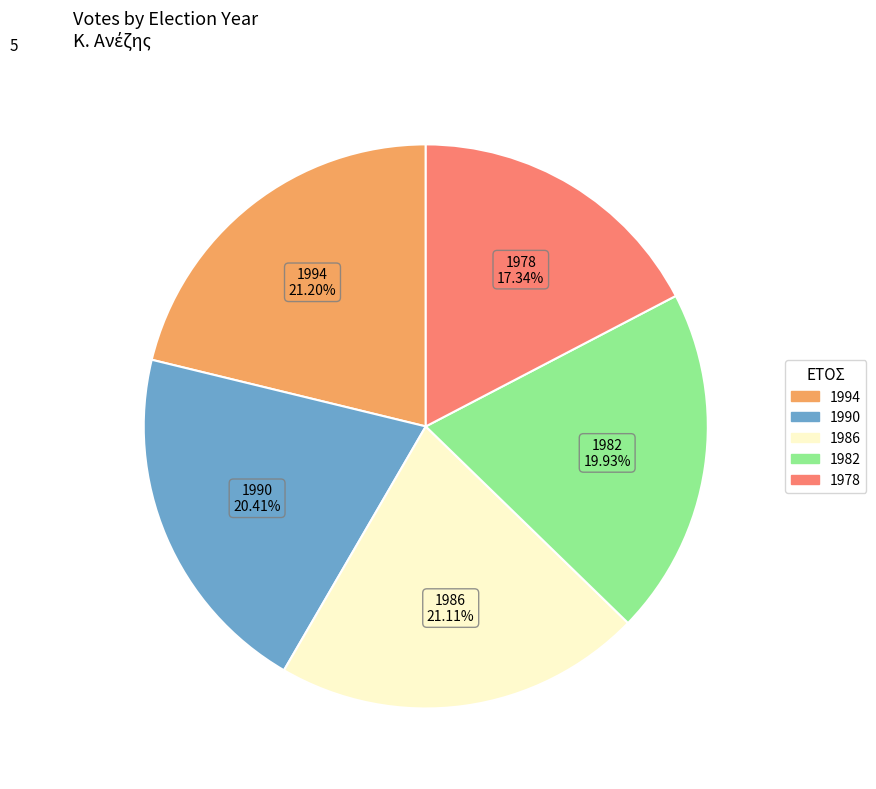

Is it true that 1986 is 21% of the pie?

True